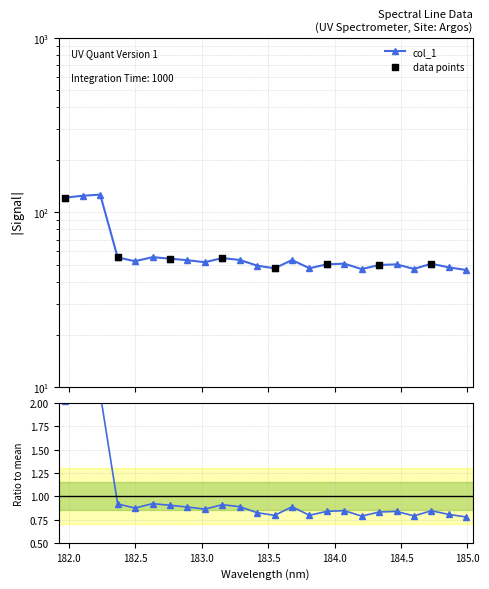

Approximately how many times larger is the value at 183.4176122368 compared to 183.6800245112?

0.9